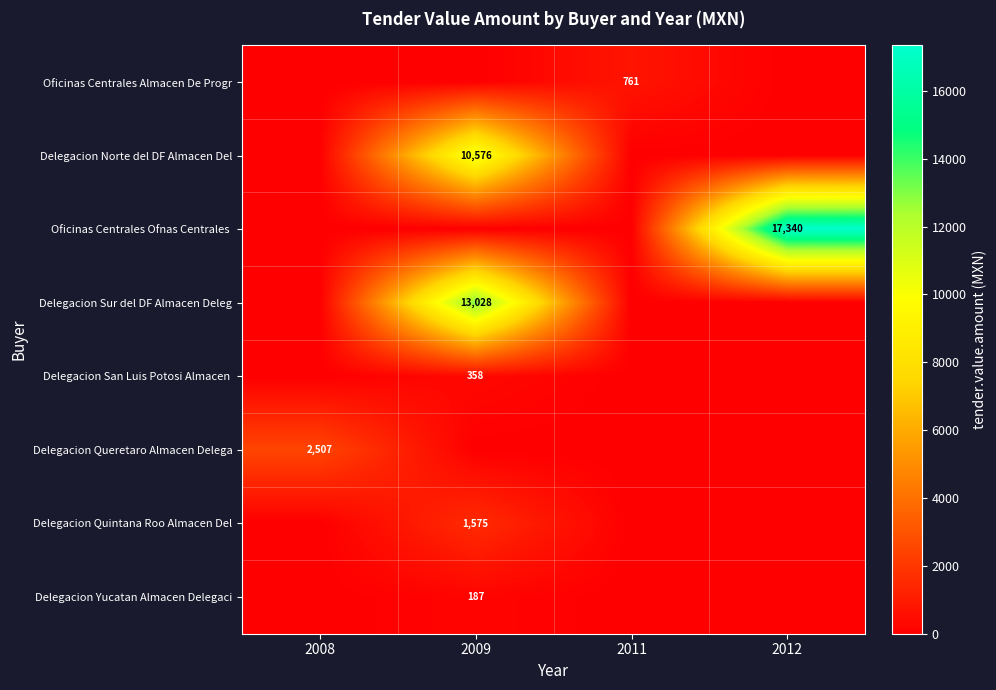

Which category has the lowest value across all series?

2008